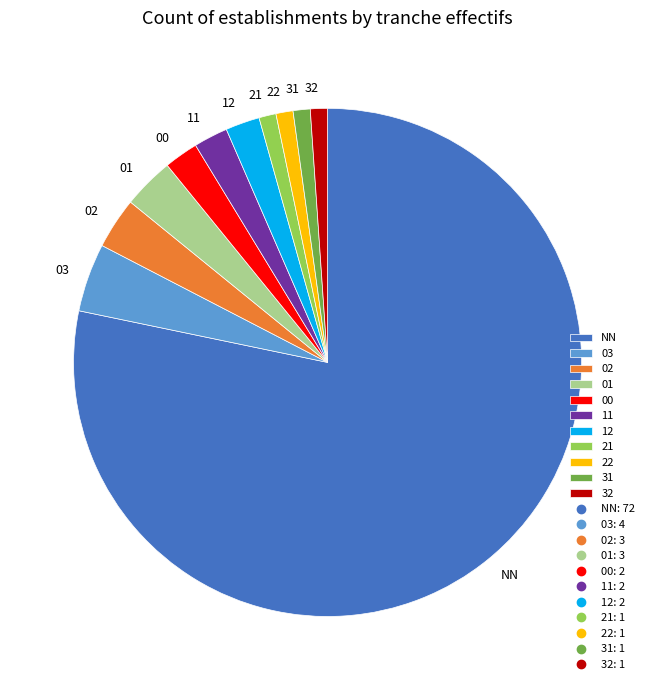

Count the number of slices in the pie.

11